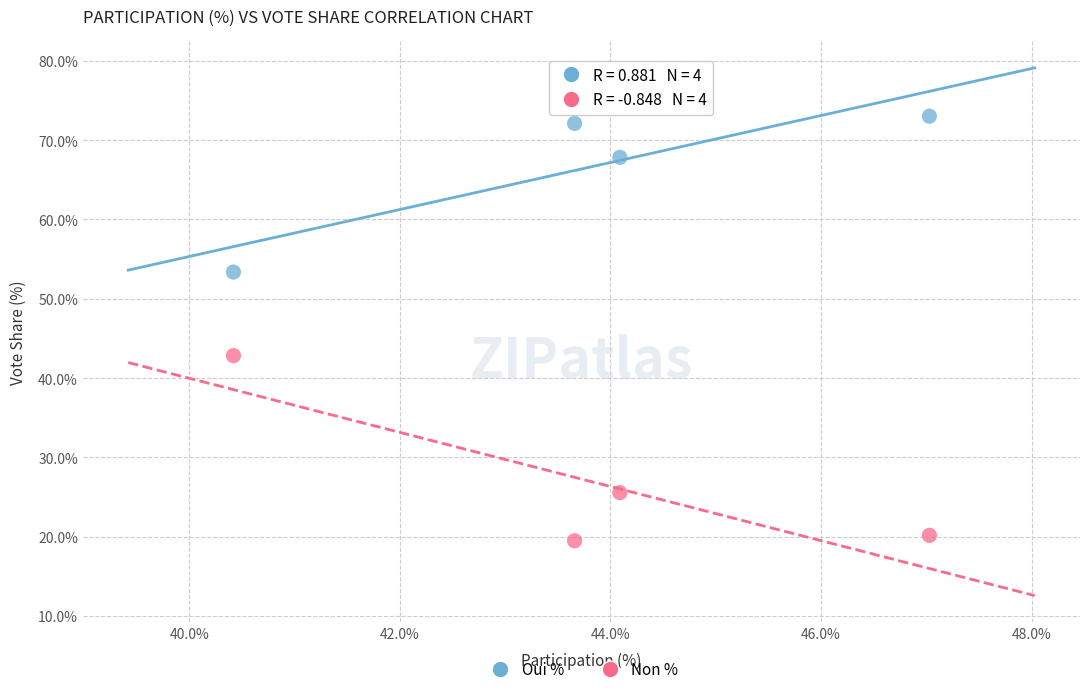

Which series contains the lowest Y value?

Non %